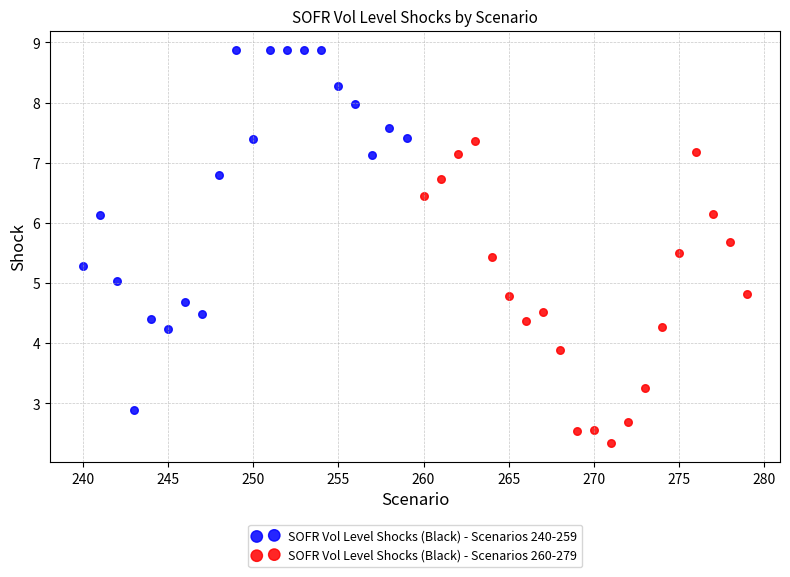

Which series reaches the minimum Y coordinate?

SOFR Vol Level Shocks (Black) - Scenarios 260-279